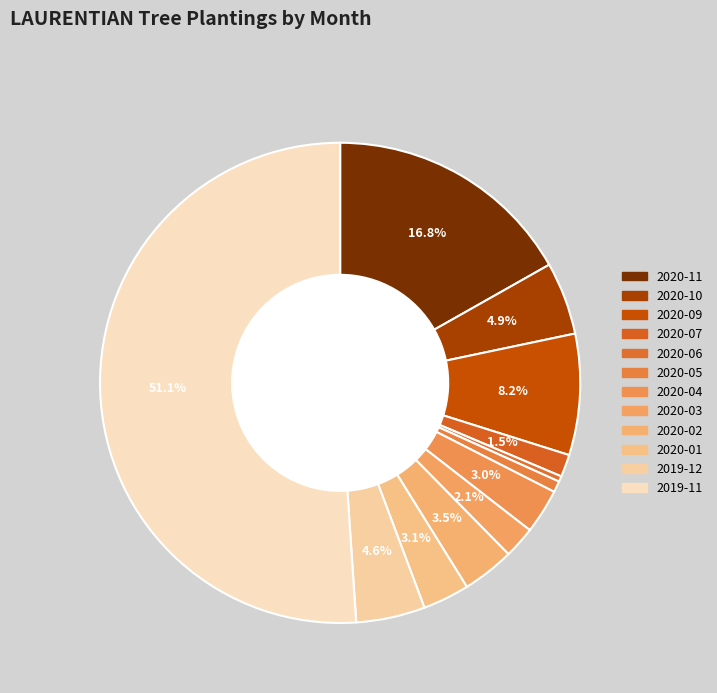

What is the smallest slice in the pie chart?

2020-06